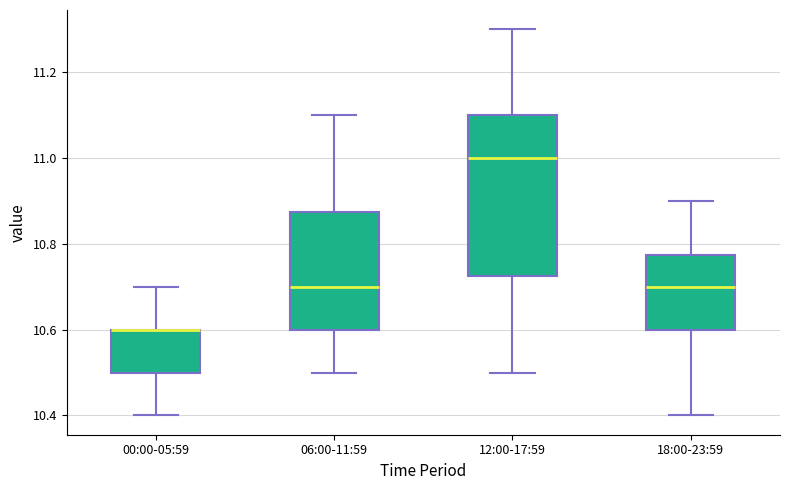

Where does the upper whisker of the box for 18:00-23:59 end on the y-axis? The values are not printed on the chart, so give them approximately, as read against the axis.

10.90